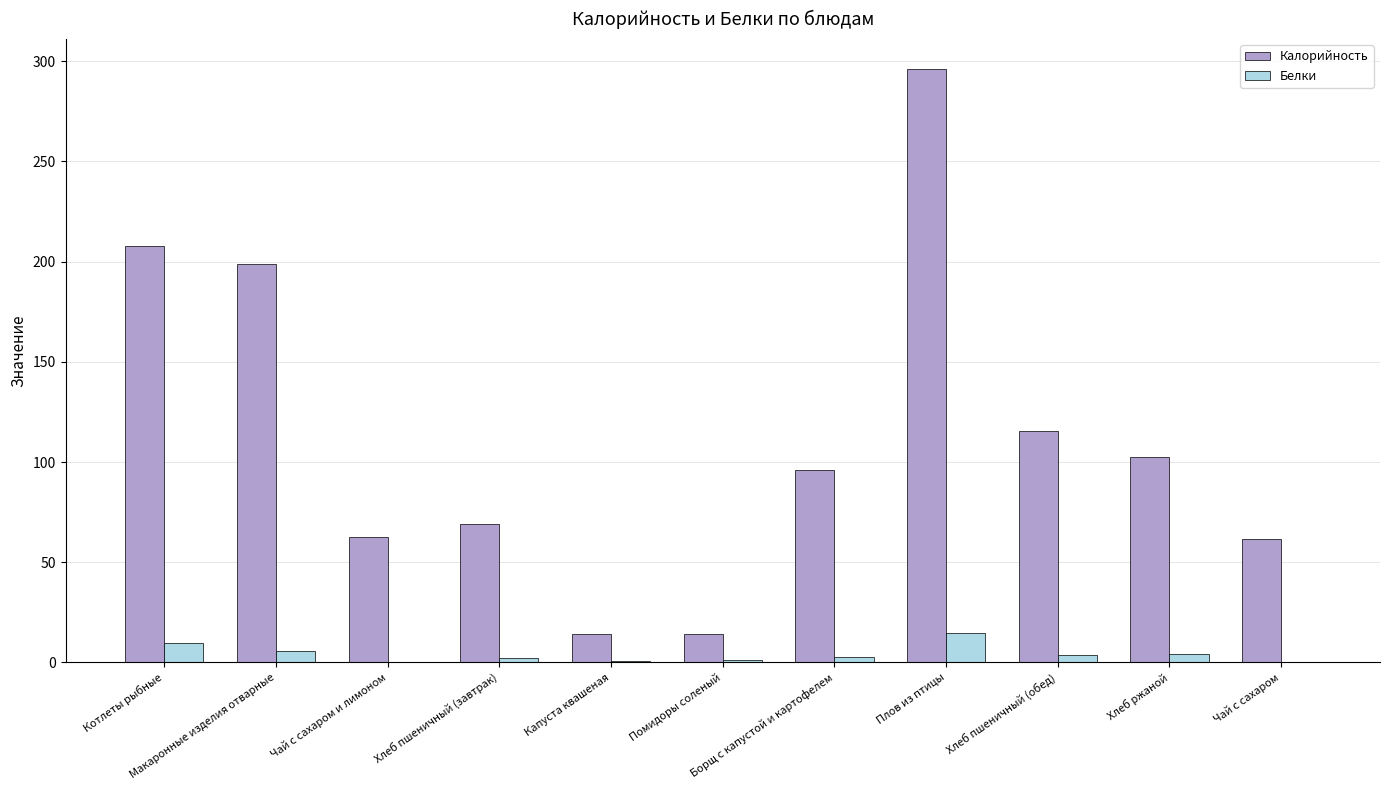

Which series has the largest range (max minus min)?

Калорийность